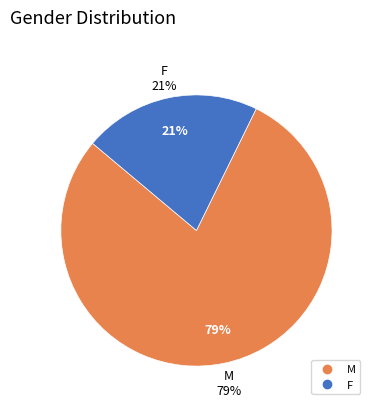

Which category has the smallest portion of the pie?

F